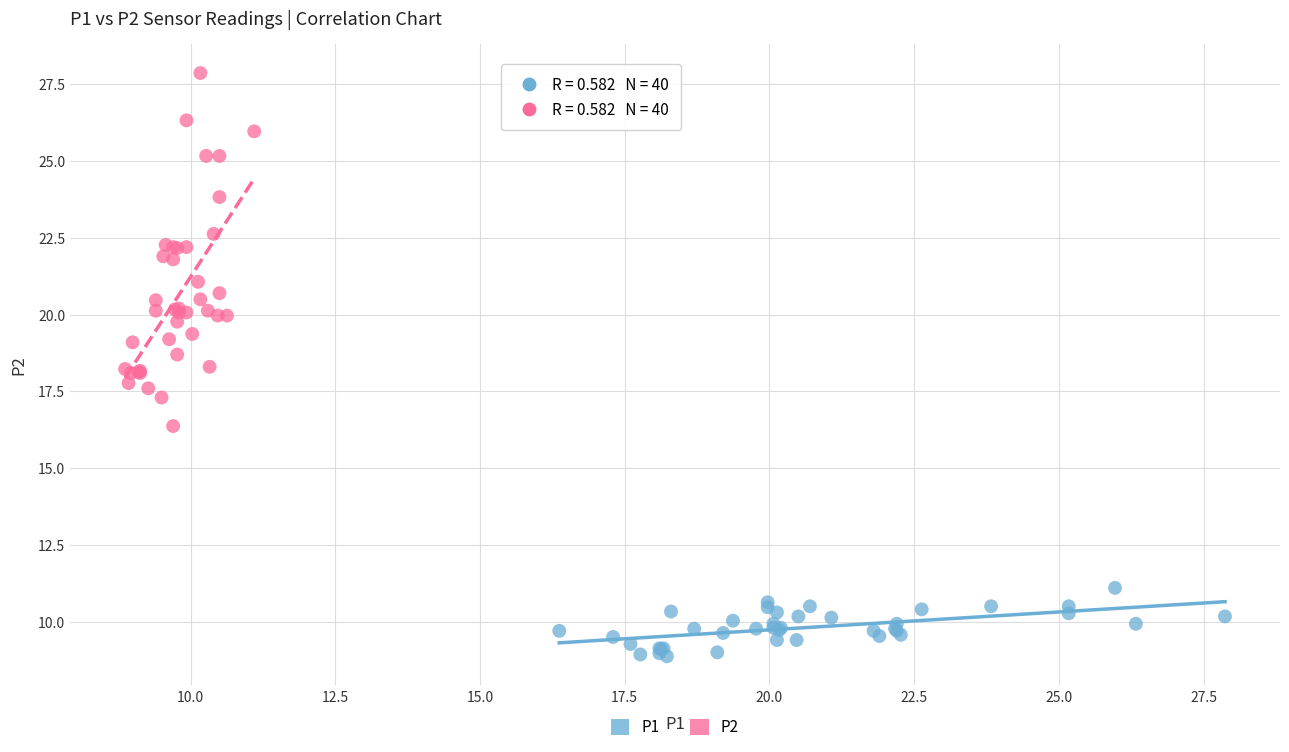

What are all the series names shown in the legend?

P1, P2